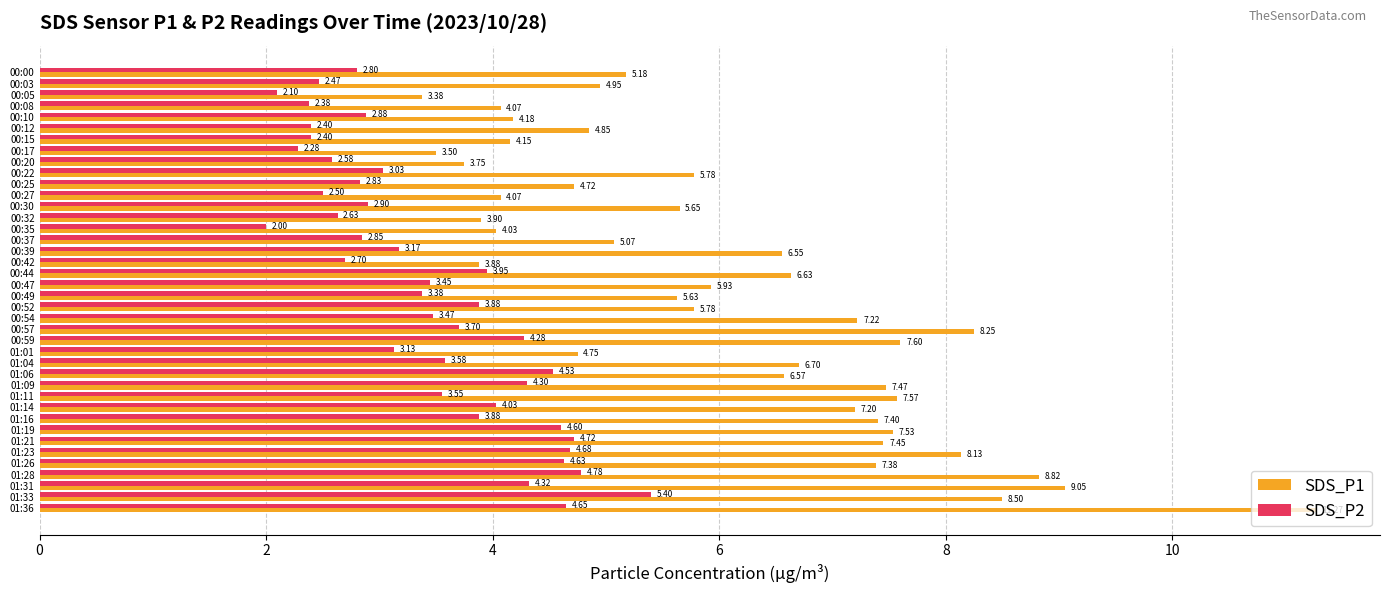

At which category does the chart reach its minimum across all series?

00:35